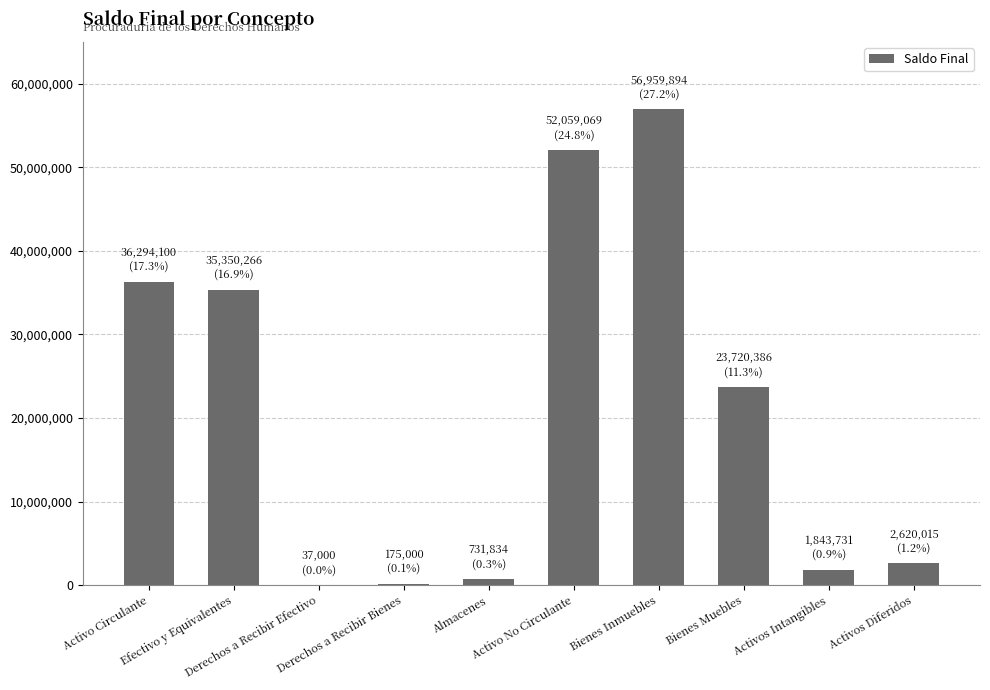

What is the change in value from Activo Circulante to Derechos a Recibir Bienes?

-36119100.2